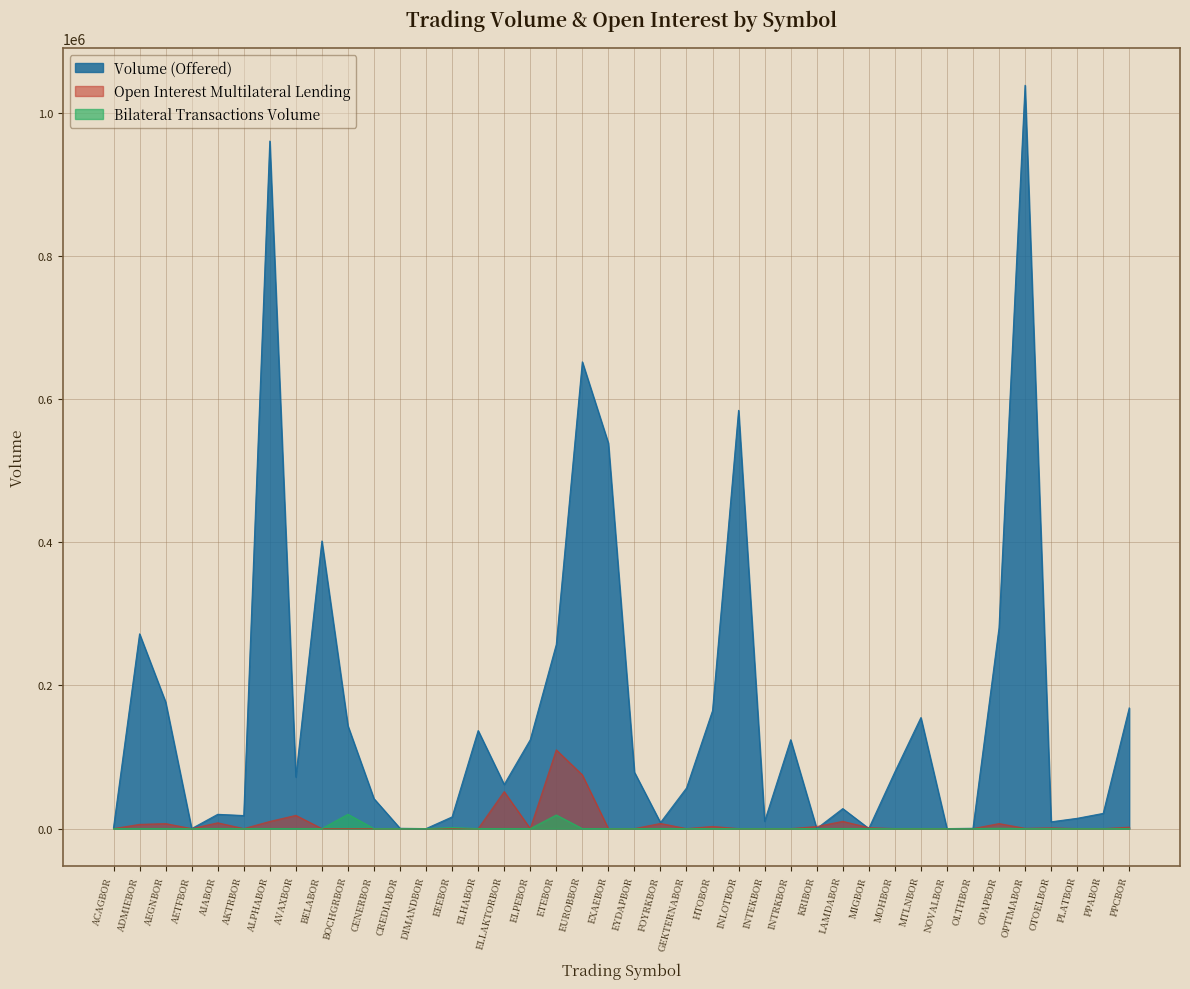

True or false: Volume (Offered) and Bilateral Transactions Volume intersect in this chart.

False